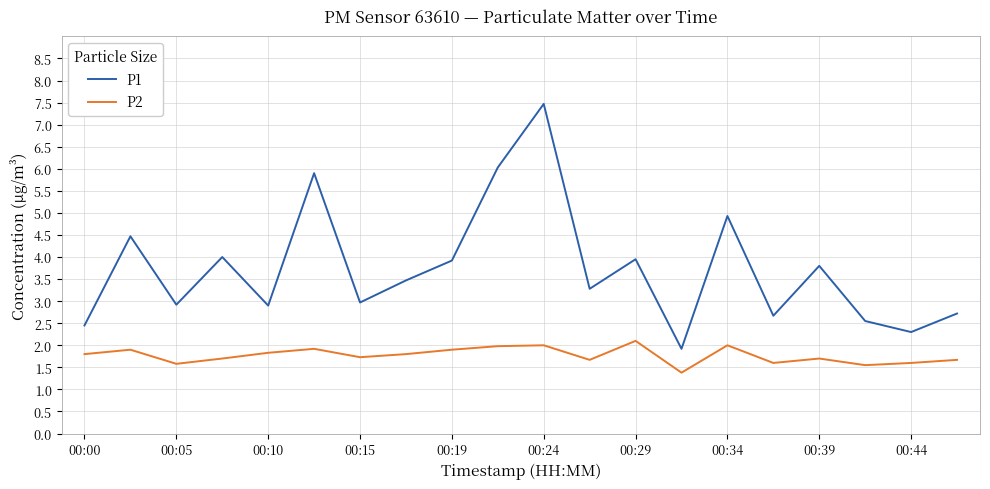

Which series has the largest total across all categories?

P1